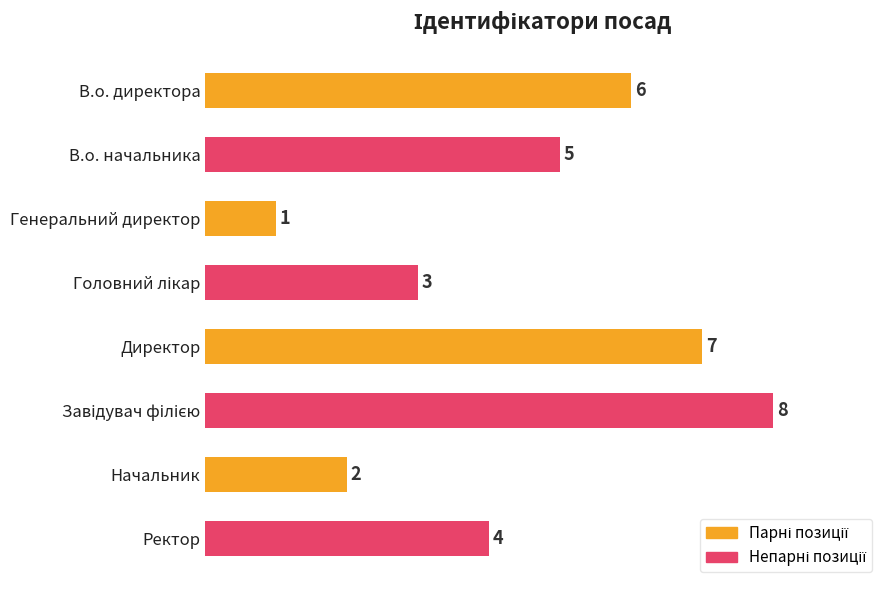

How many bars are there in total?

8